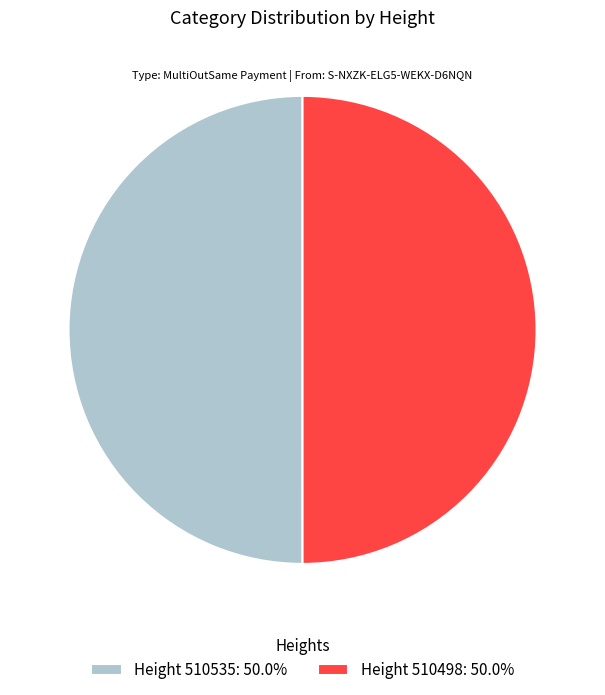

Is the sum of Height 510498: 50.0% and Height 510535: 50.0% greater than half?

Yes